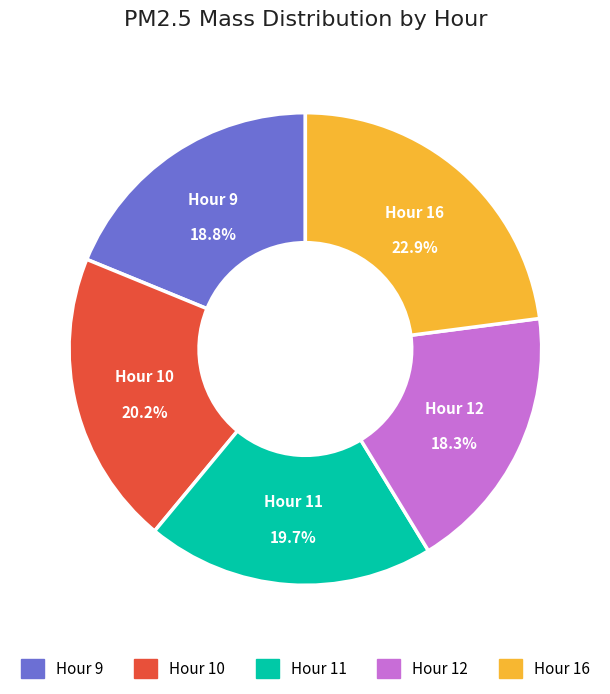

What portion of the pie excludes Hour 11?

80.3%